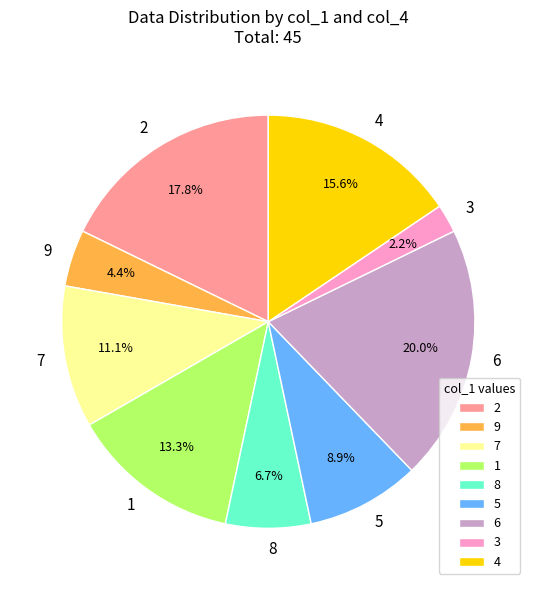

What percentage do 5 and 6 together represent?

28.9%